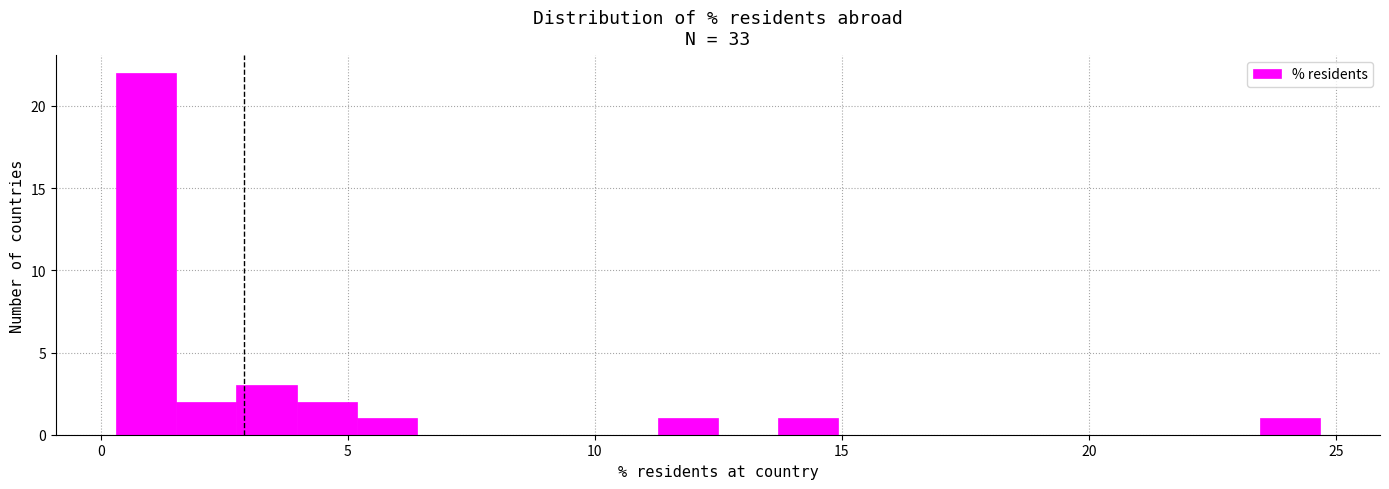

Read against the x-axis, roughly where is the centre of the tallest bar?

1.0